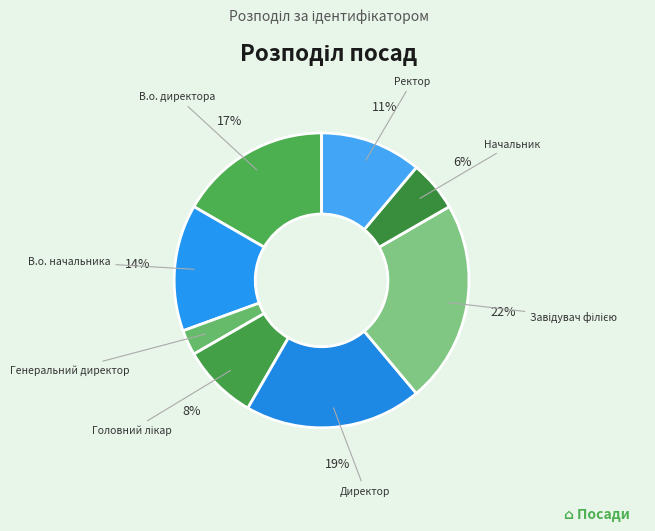

Is there any slice that represents more than half of the pie?

No